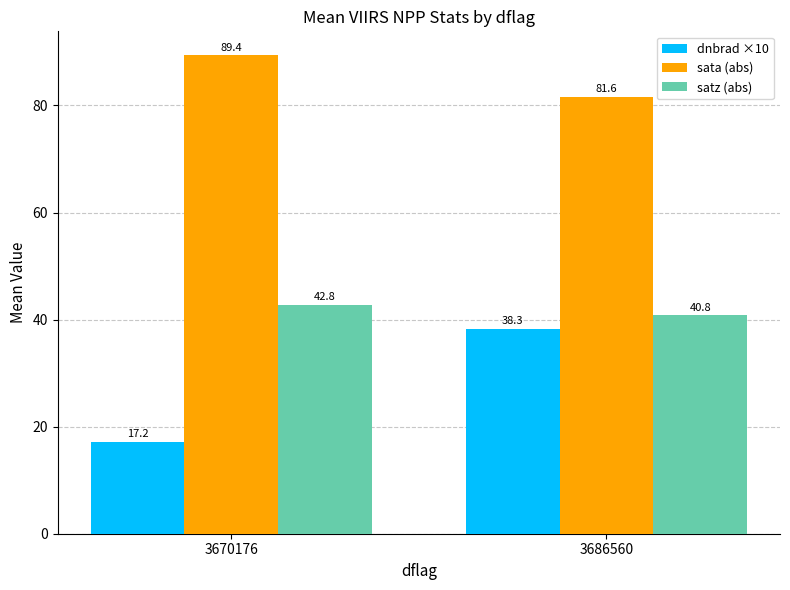

What is the value of the dnbrad ×10 bar at the 1st from the left?

17.2